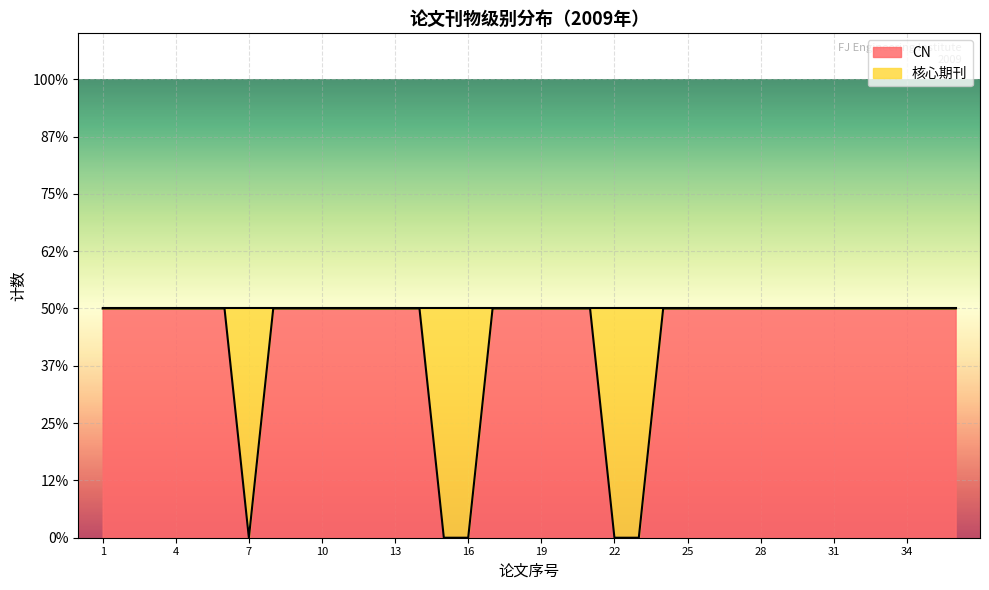

Is it true that the value at 10 is 1?

False